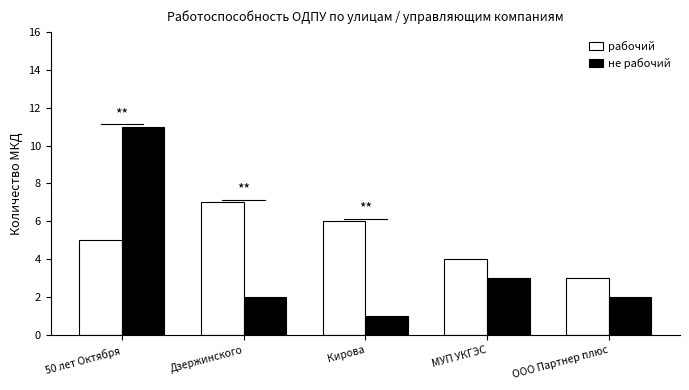

List the series in order of their overall mean, highest first.

рабочий, не рабочий